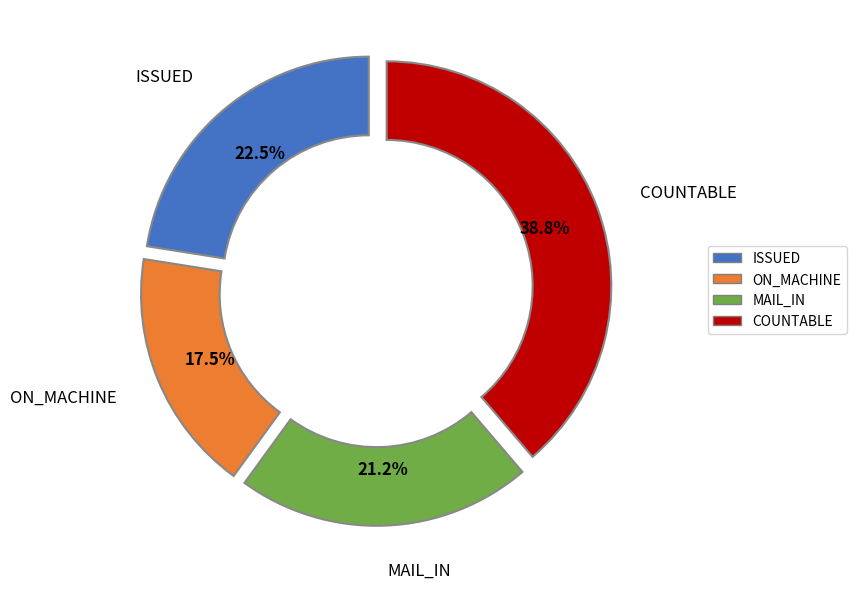

Does any single category account for the majority?

No